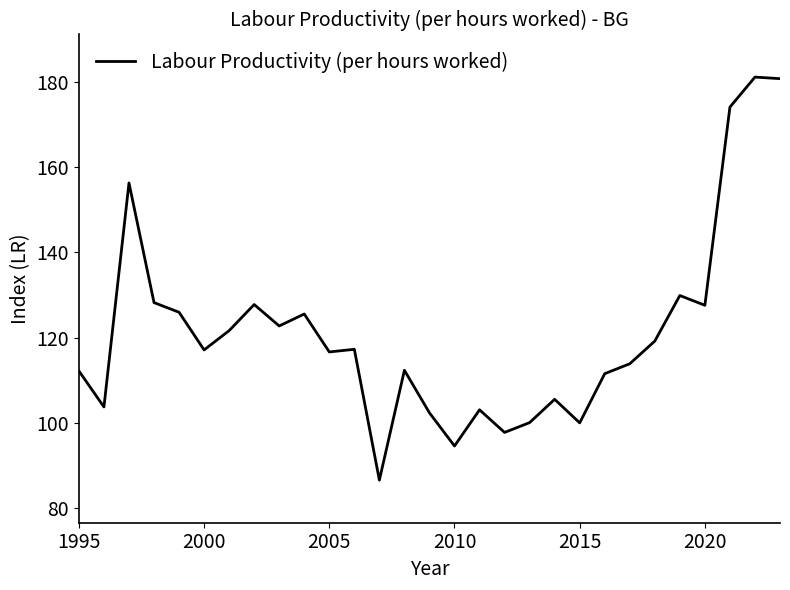

What is the difference between the maximum and minimum values?

94.6